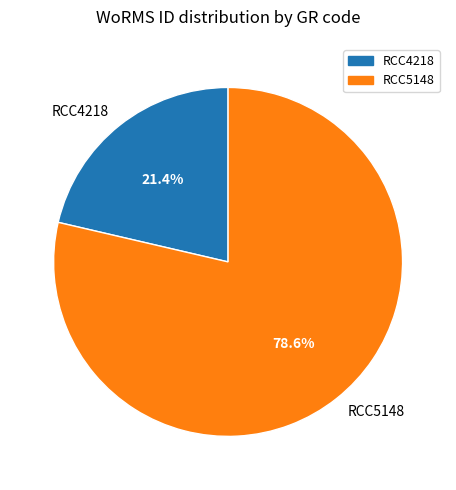

What is the smallest slice in the pie chart?

RCC4218